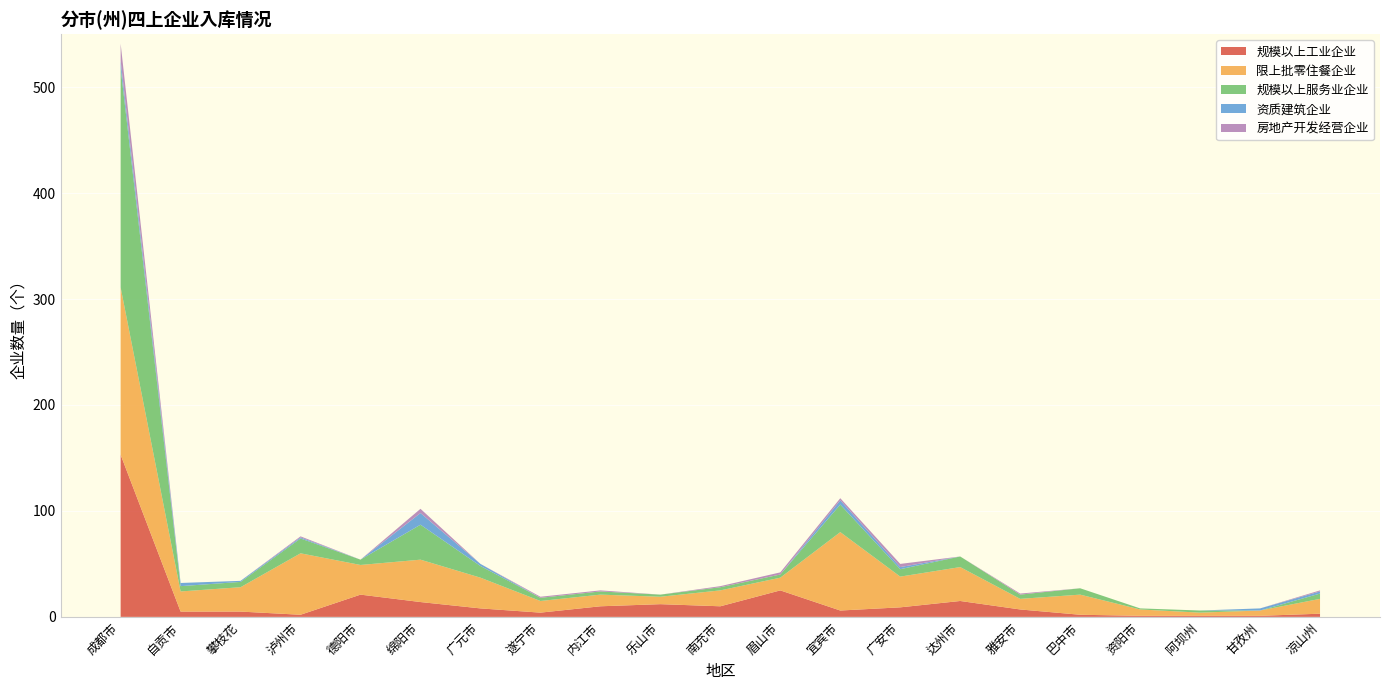

Reading left to right, transcribe all the data shown in this chart.

规模以上工业企业: 成都市=153	自贡市=5	攀枝花=5	泸州市=2	德阳市=21	绵阳市=14	广元市=8	遂宁市=4	内江市=10	乐山市=12	南充市=10	眉山市=25	宜宾市=6	广安市=9	达州市=15	雅安市=7	巴中市=2	资阳市=1	阿坝州=1	甘孜州=1	凉山州=3
限上批零住餐企业: 成都市=158	自贡市=19	攀枝花=23	泸州市=58	德阳市=28	绵阳市=40	广元市=29	遂宁市=11	内江市=11	乐山市=7	南充市=15	眉山市=12	宜宾市=74	广安市=29	达州市=32	雅安市=10	巴中市=19	资阳市=6	阿坝州=3	甘孜州=5	凉山州=14
规模以上服务业企业: 成都市=207	自贡市=5	攀枝花=5	泸州市=14	德阳市=5	绵阳市=33	广元市=11	遂宁市=3	内江市=3	乐山市=2	南充市=3	眉山市=3	宜宾市=26	广安市=7	达州市=10	雅安市=4	巴中市=6	资阳市=1	阿坝州=2	甘孜州=0	凉山州=5
资质建筑企业: 成都市=7	自贡市=3	攀枝花=1	泸州市=1	德阳市=0	绵阳市=11	广元市=2	遂宁市=0	内江市=0	乐山市=0	南充市=0	眉山市=0	宜宾市=4	广安市=2	达州市=0	雅安市=0	巴中市=0	资阳市=0	阿坝州=0	甘孜州=2	凉山州=2
房地产开发经营企业: 成都市=16	自贡市=0	攀枝花=0	泸州市=1	德阳市=0	绵阳市=4	广元市=0	遂宁市=1	内江市=1	乐山市=0	南充市=1	眉山市=2	宜宾市=2	广安市=3	达州市=0	雅安市=1	巴中市=0	资阳市=0	阿坝州=0	甘孜州=0	凉山州=1